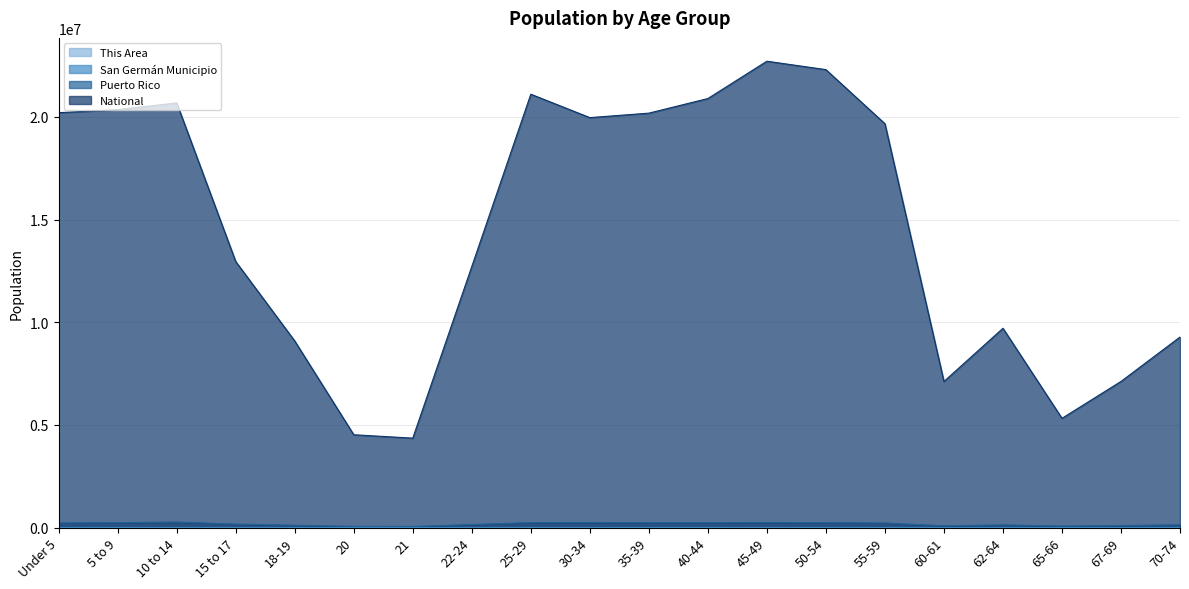

Count the number of data series in this chart.

4